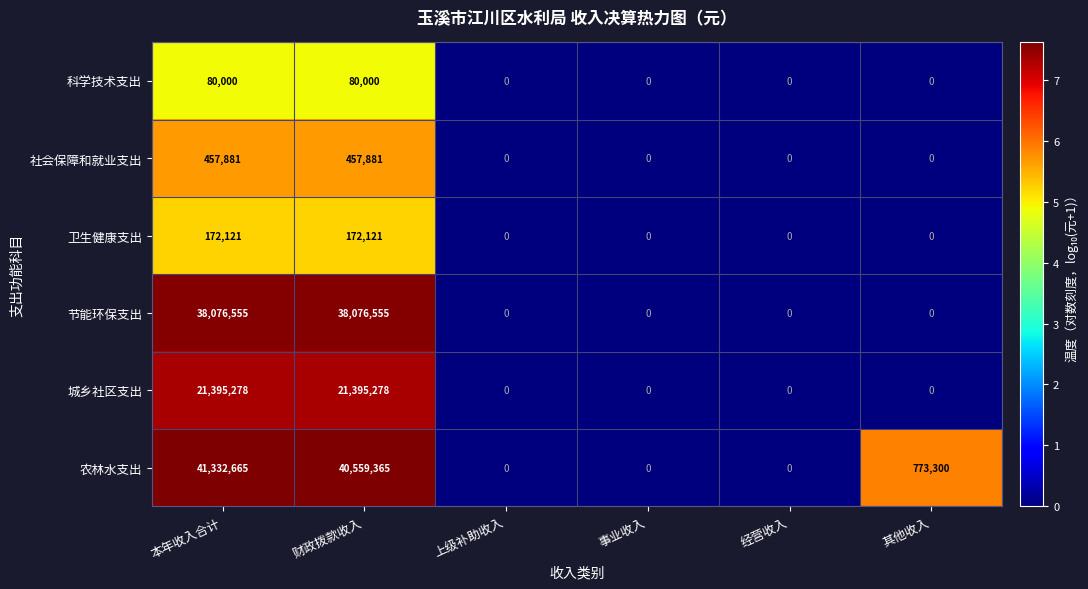

At 财政拨款收入, list the series in order from largest to smallest.

农林水支出, 节能环保支出, 城乡社区支出, 社会保障和就业支出, 卫生健康支出, 科学技术支出